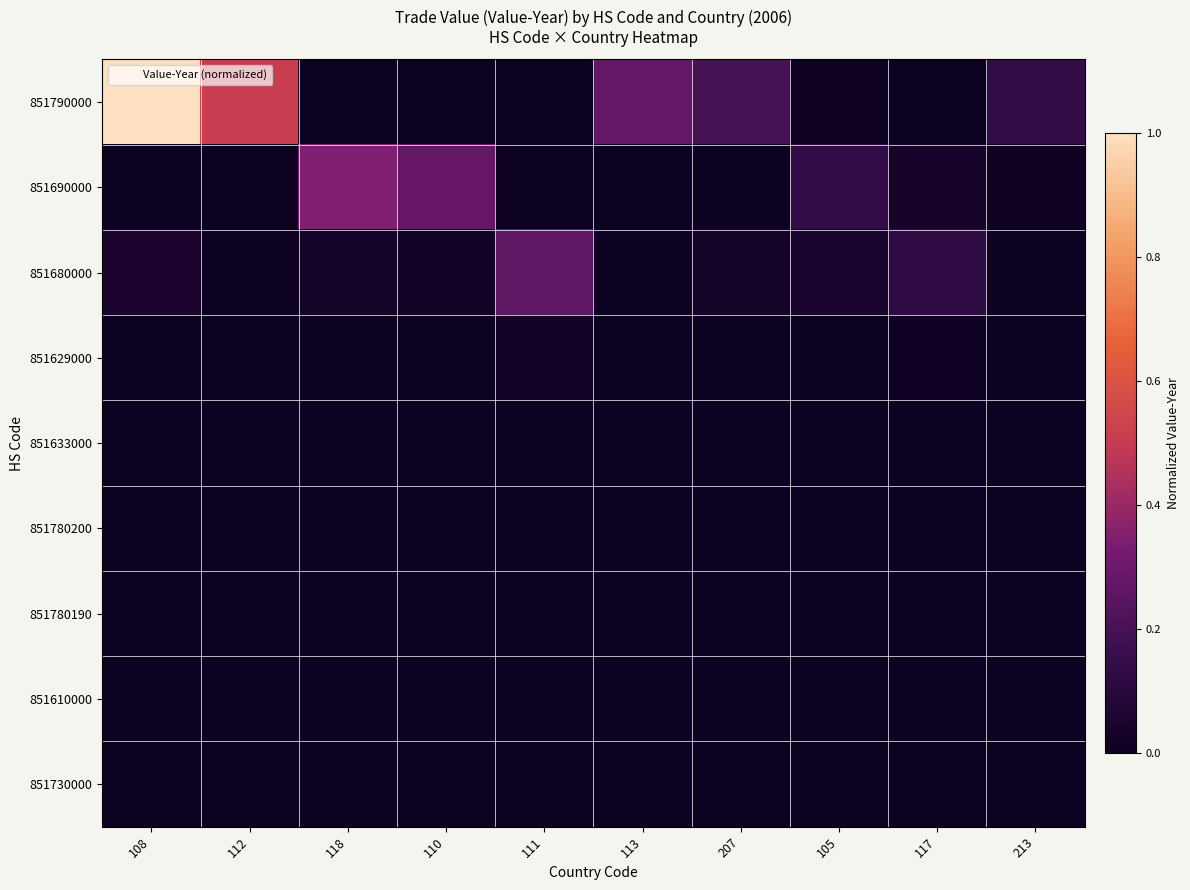

Reading left to right, transcribe all the data shown in this chart.

851790000: 108=1.0	112=0.5	118=0.0	110=0.0	111=0.0	113=0.3	207=0.2	105=0.0	117=0.0	213=0.1
851690000: 108=0.0	112=0.0	118=0.3	110=0.3	111=0.0	113=0.0	207=0.0	105=0.1	117=0.0	213=0.0
851680000: 108=0.1	112=0.0	118=0.0	110=0.0	111=0.3	113=0.0	207=0.0	105=0.0	117=0.1	213=0.0
851629000: 108=0.0	112=0.0	118=0.0	110=0.0	111=0.0	113=0.0	207=0.0	105=0.0	117=0.0	213=0.0
851633000: 108=0.0	112=0.0	118=0.0	110=0.0	111=0.0	113=0.0	207=0.0	105=0.0	117=0.0	213=0.0
851780200: 108=0.0	112=0.0	118=0.0	110=0.0	111=0.0	113=0.0	207=0.0	105=0.0	117=0.0	213=0.0
851780190: 108=0.0	112=0.0	118=0.0	110=0.0	111=0.0	113=0.0	207=0.0	105=0.0	117=0.0	213=0.0
851610000: 108=0.0	112=0.0	118=0.0	110=0.0	111=0.0	113=0.0	207=0.0	105=0.0	117=0.0	213=0.0
851730000: 108=0.0	112=0.0	118=0.0	110=0.0	111=0.0	113=0.0	207=0.0	105=0.0	117=0.0	213=0.0